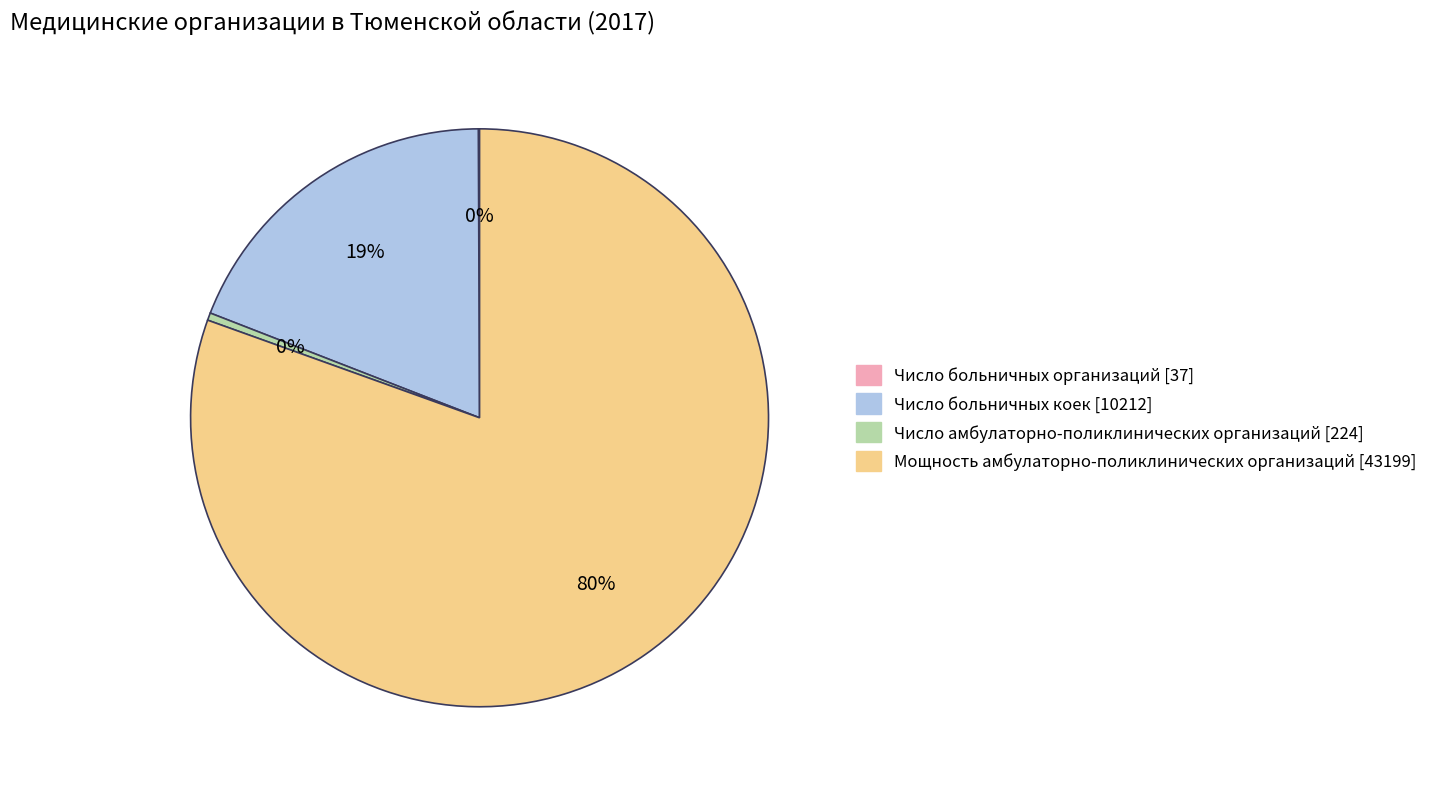

To the nearest percent, what portion does Число больничных коек [10212] represent?

19%